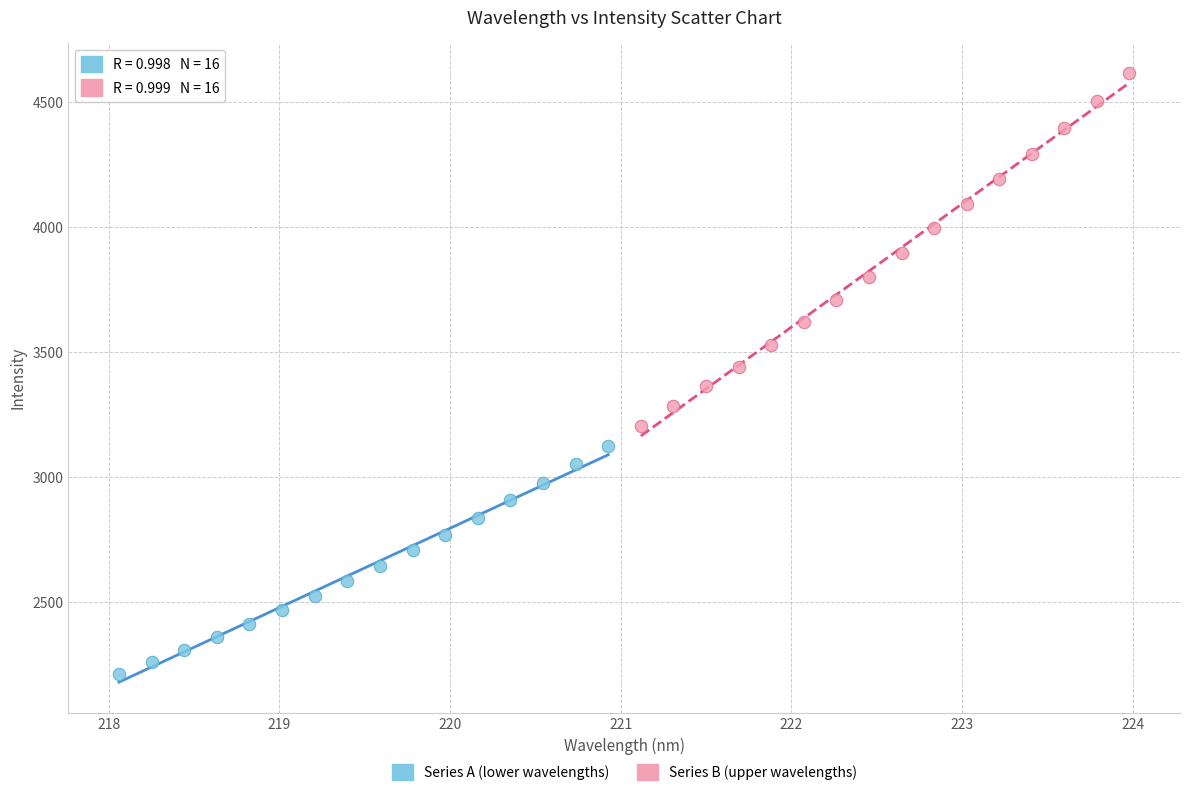

Which series contains the lowest Y value?

Series A (lower wavelengths)